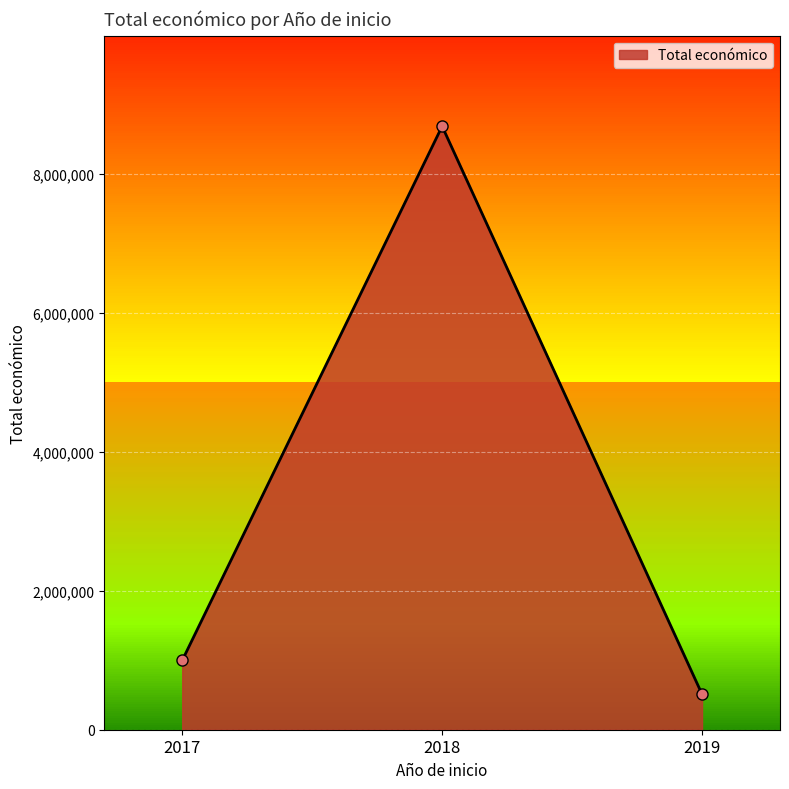

Read the value at 2018, to the nearest 100.

8686300